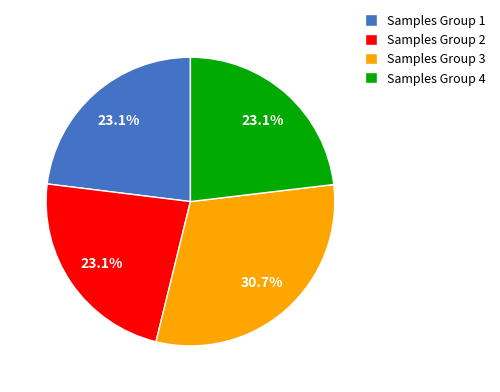

To the nearest percent, what is the average slice percentage?

25%